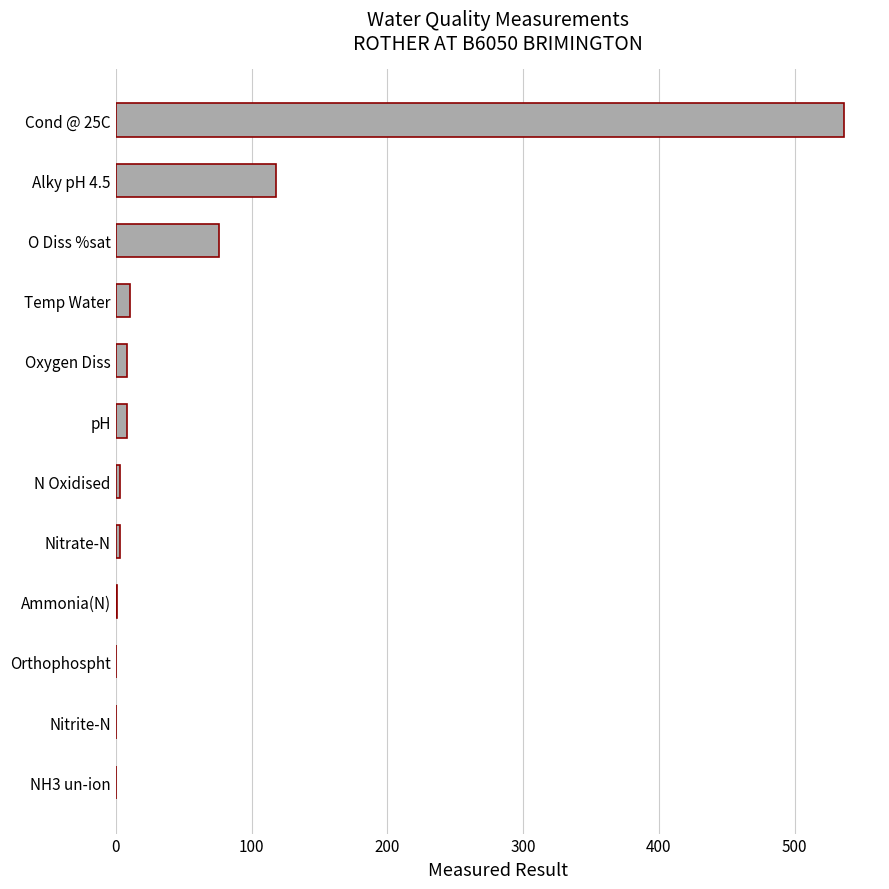

Is it true that the value at O Diss %sat is 76.4?

True